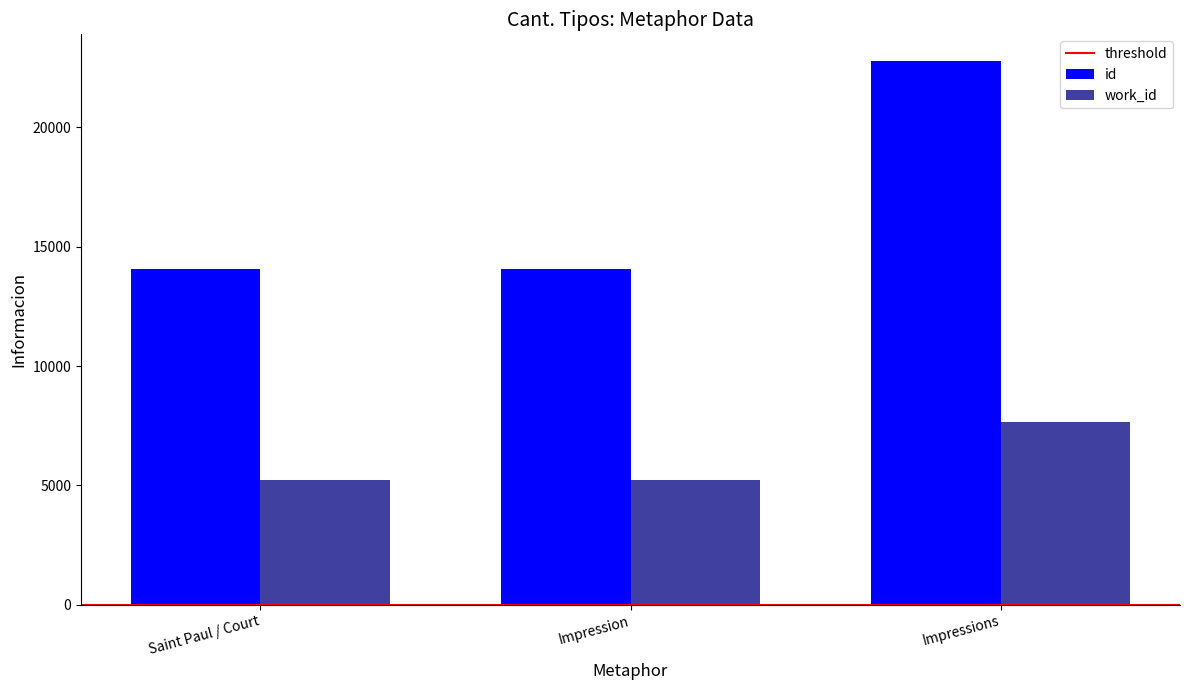

How many bars are there in total?

6